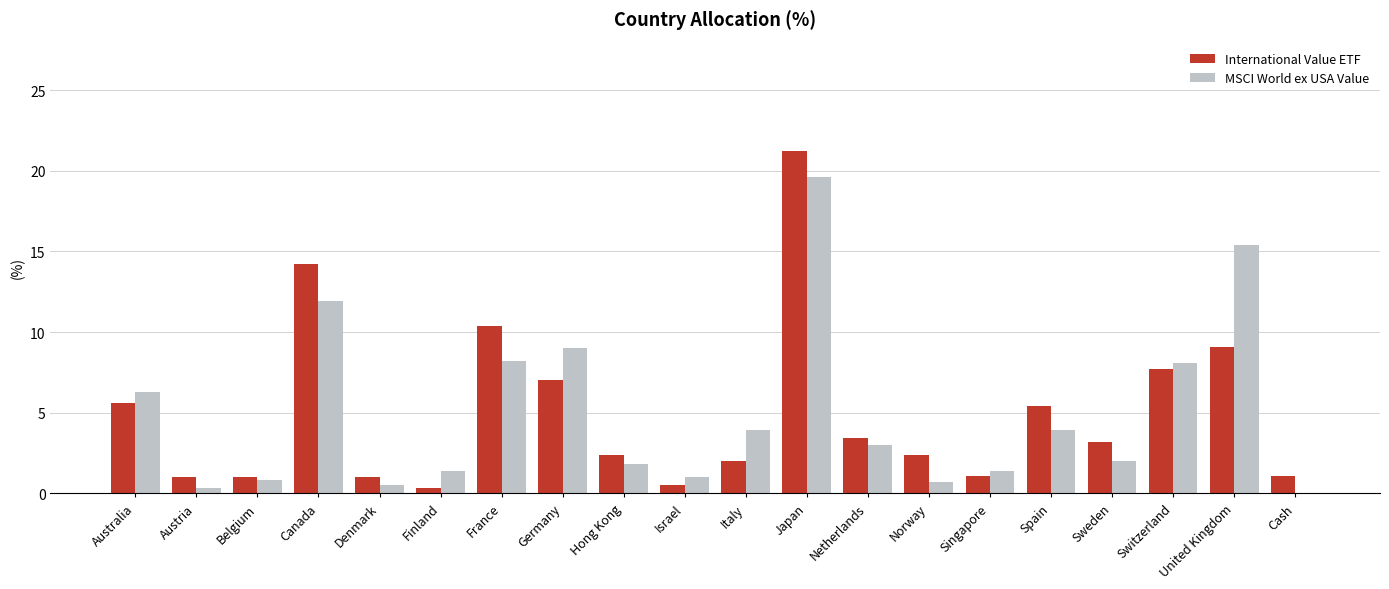

True or false: MSCI World ex USA Value has a value of 10.8 at France.

False